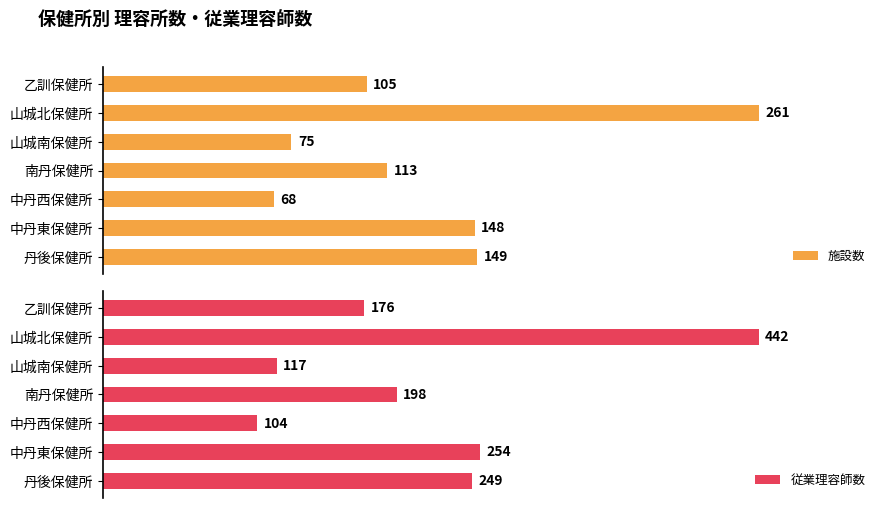

How many bars are there in each group?

2